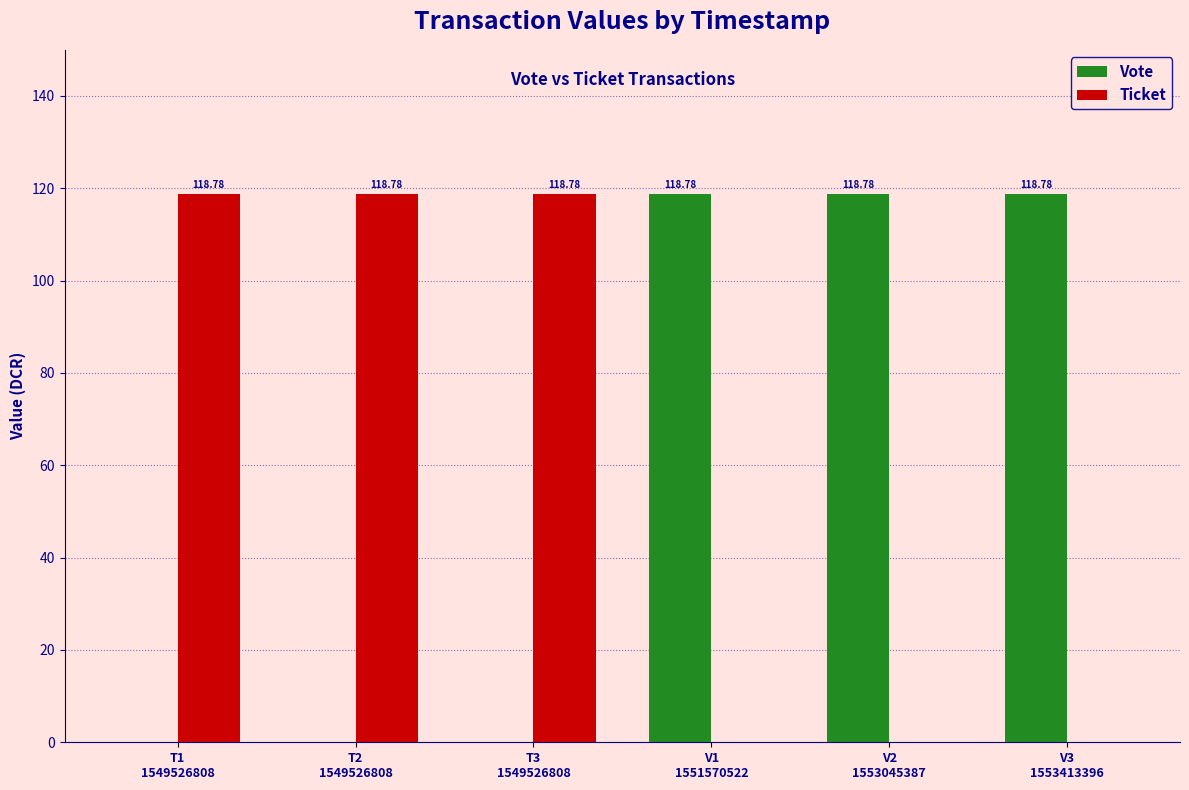

Where does the Vote series first go above 118?

V1
1551570522